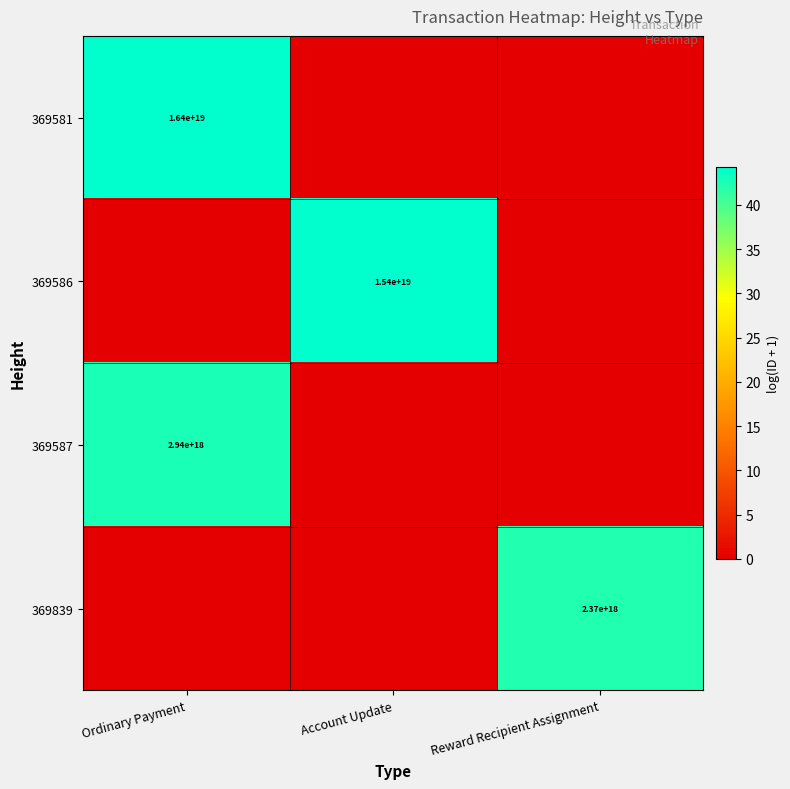

How many distinct data groups are displayed?

4